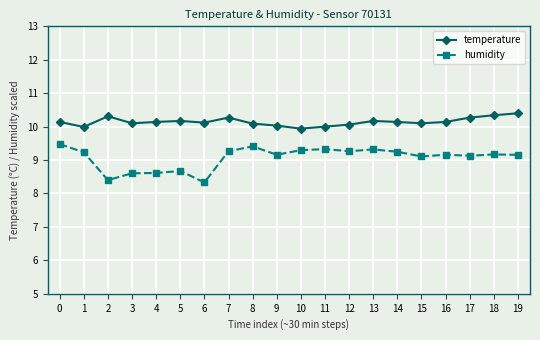

How many values in the humidity series are below 9?

5